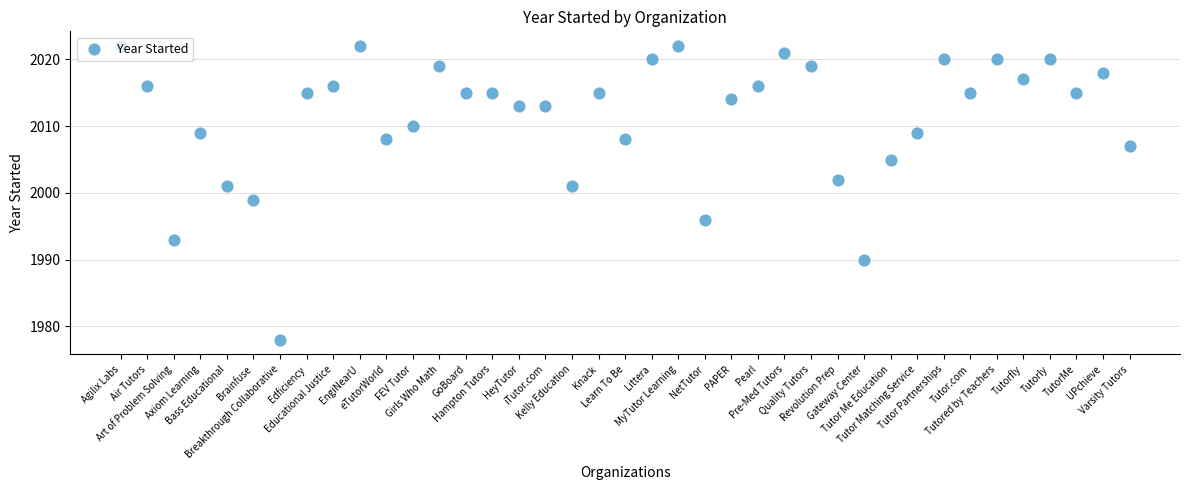

What is the ratio of the value at Knack to the value at Tutor Partnerships?

1.0